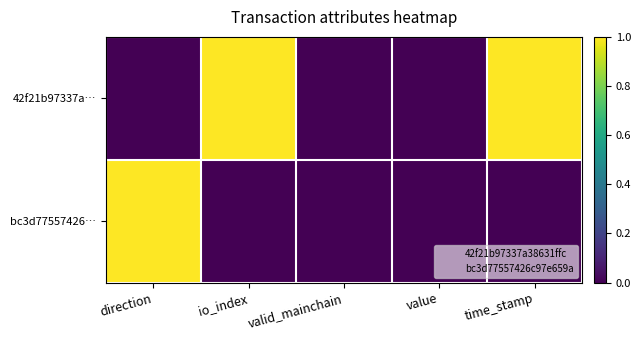

Reading right to left, what are all the values shown in this chart?

42f21b97337a…: time_stamp=1	value=0	valid_mainchain=0	io_index=1	direction=0
bc3d77557426…: time_stamp=0	value=0	valid_mainchain=0	io_index=0	direction=1